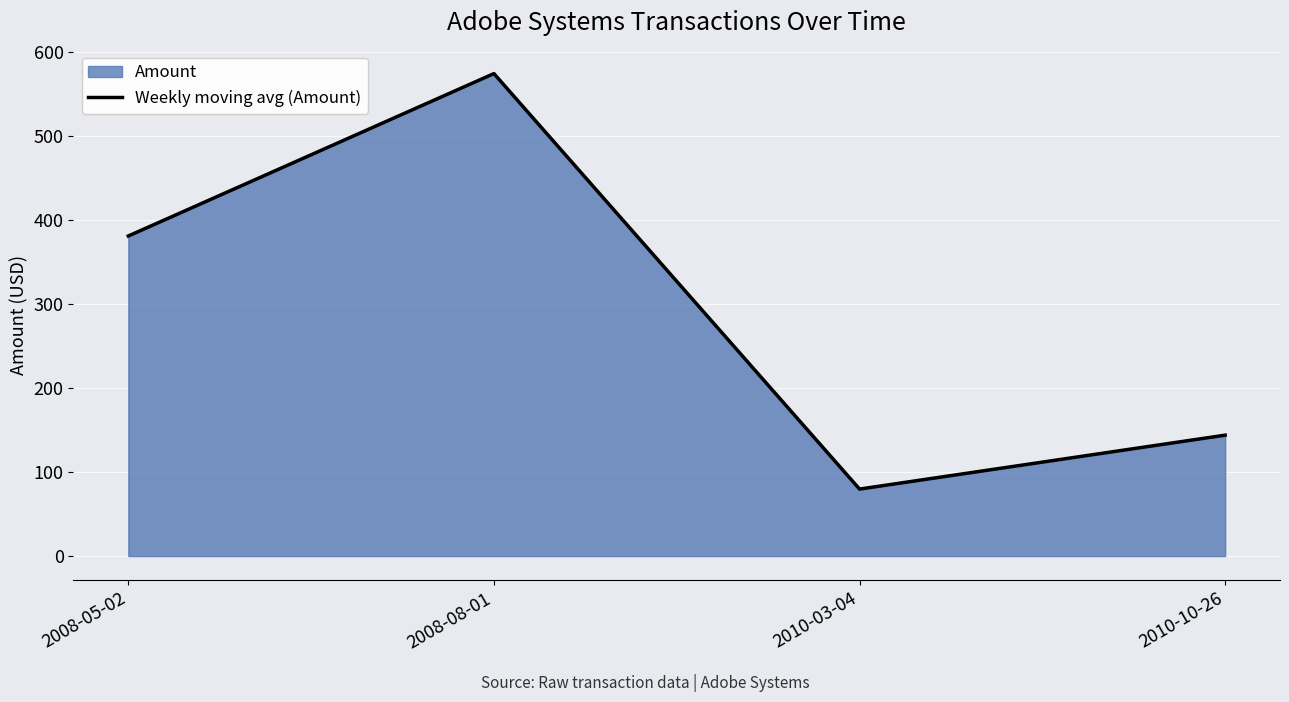

The chart shows a value of 79.8 at 2010-03-04. True or false?

True